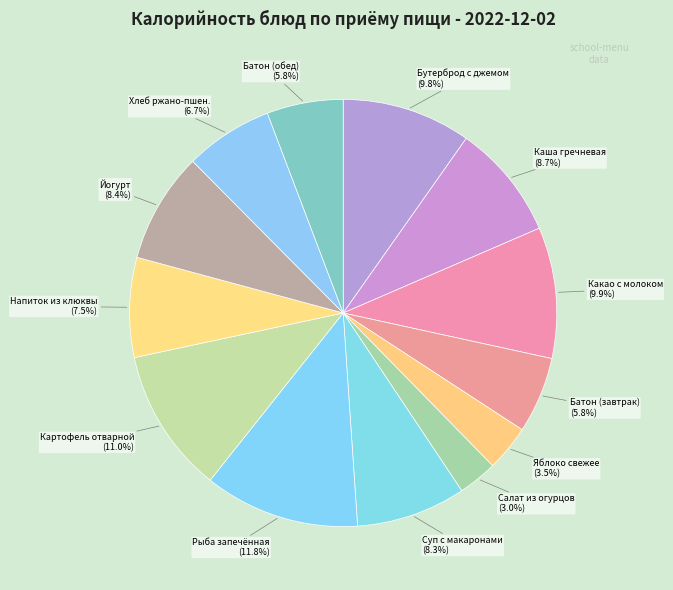

Does Йогурт represent more than half of the total?

No